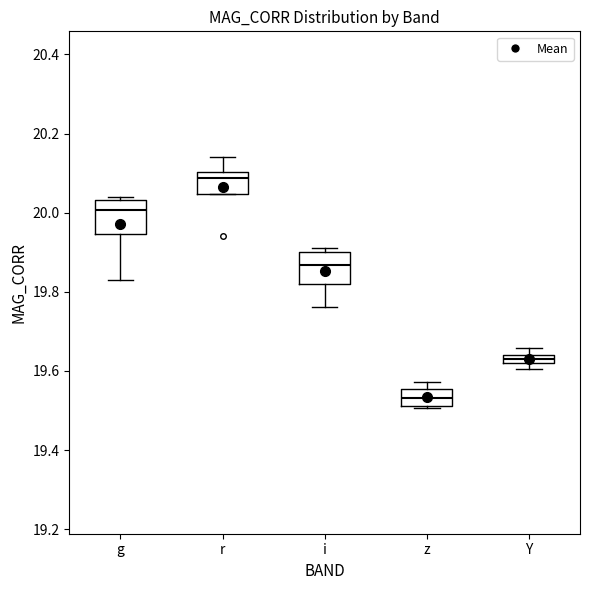

Where does the lower whisker of the box for g end on the y-axis? The values are not printed on the chart, so give them approximately, as read against the axis.

19.82